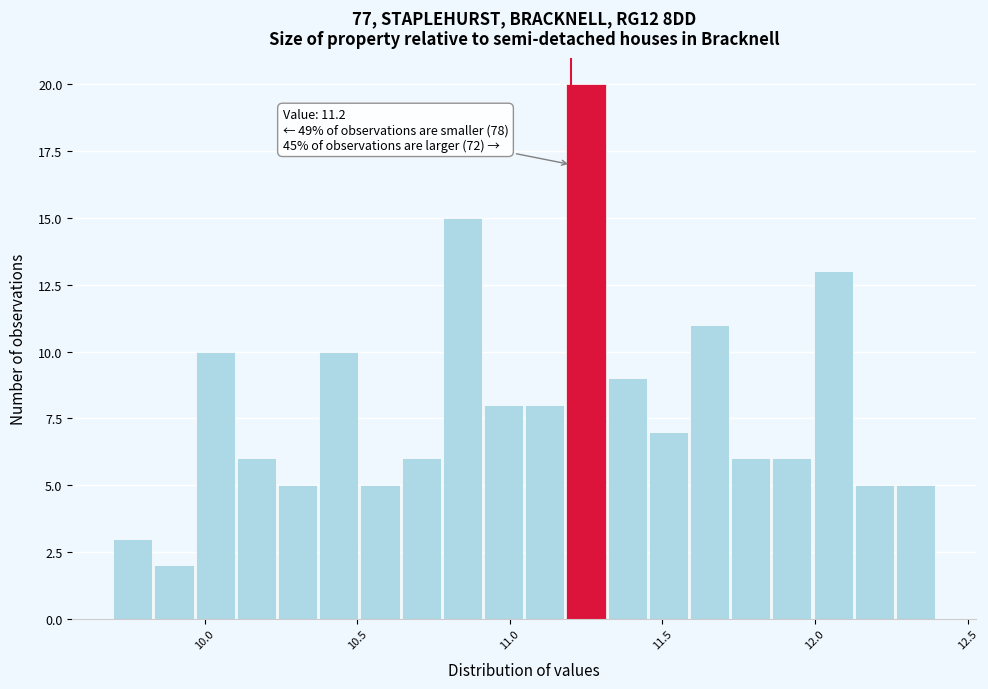

Read against the x-axis, roughly where is the centre of the tallest bar?

11.25